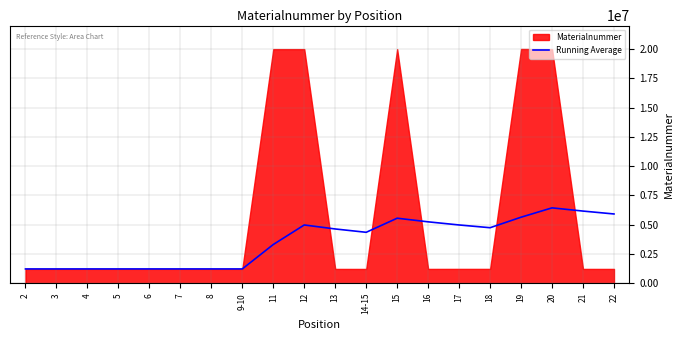

How many lines are shown in the chart?

1